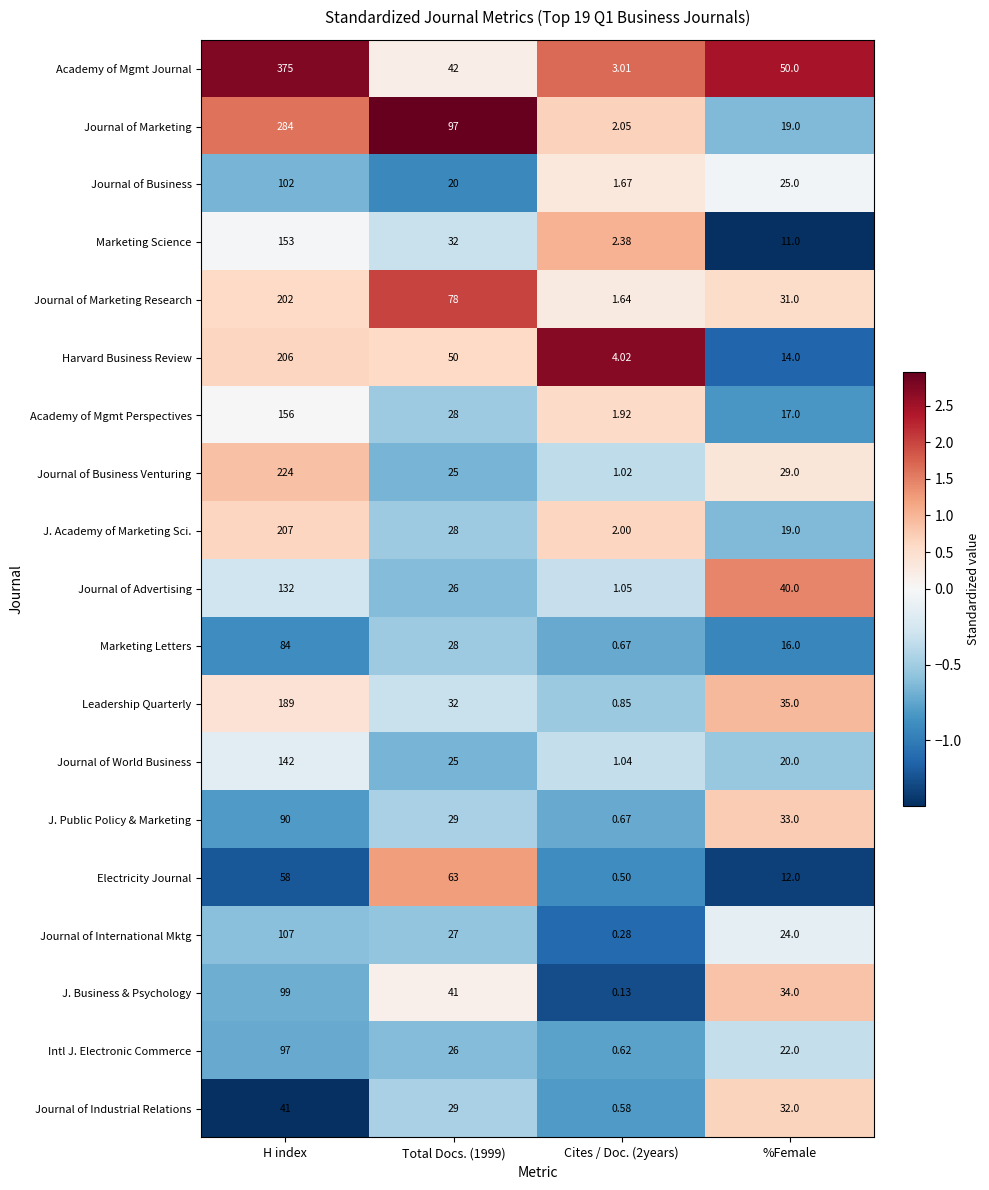

Count the number of data series in this chart.

19